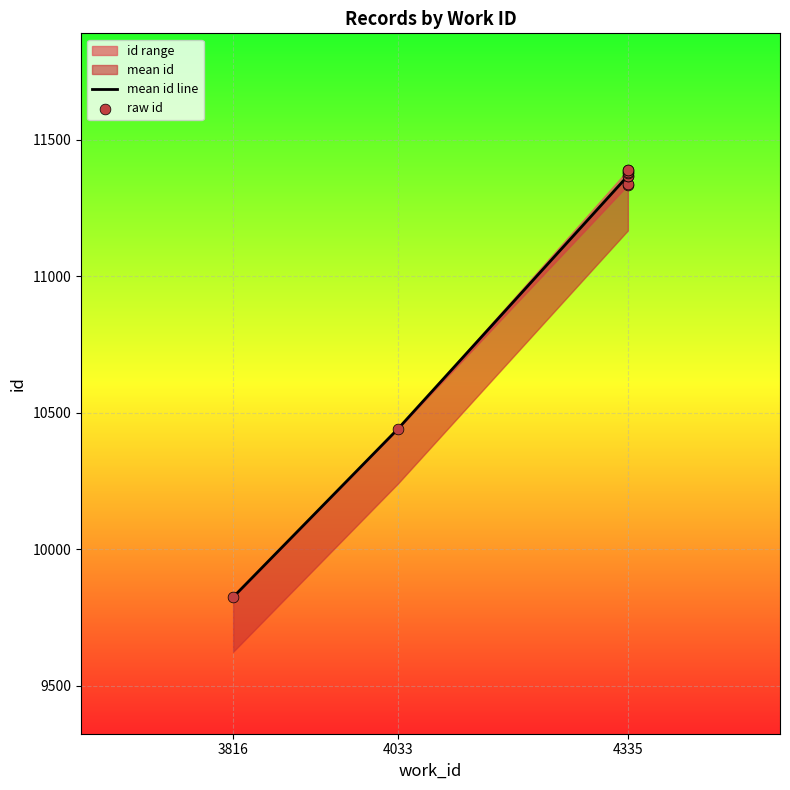

Between 4335 and 4335, which is larger?

4335